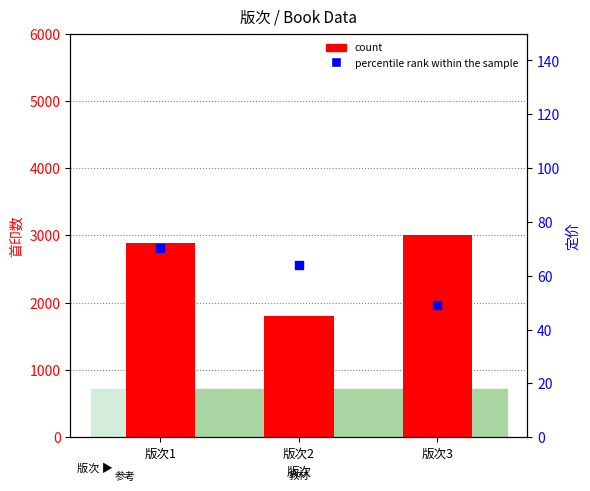

Which series contains the highest Y value?

count